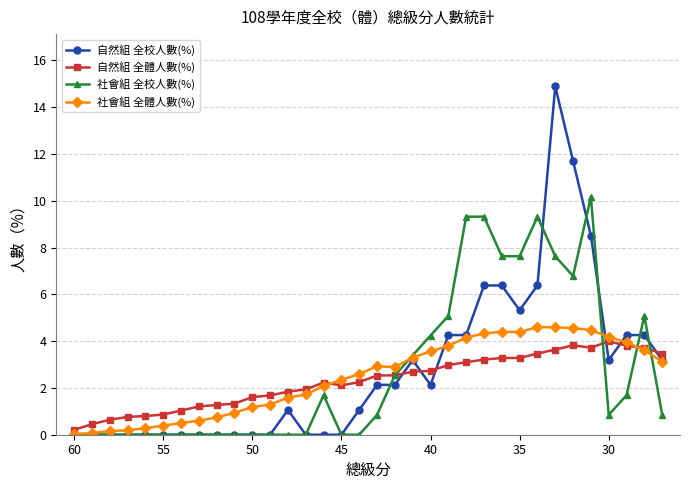

True or false: 自然組 全校人數(%) has more than 2 points higher than both neighbors.

True